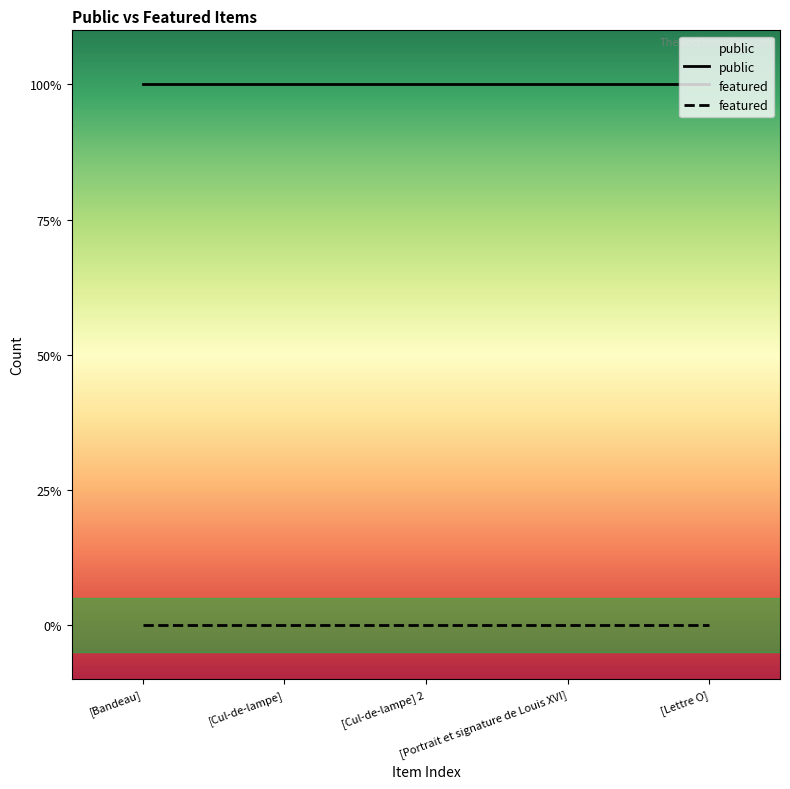

At [Cul-de-lampe] 2, list the series in order from largest to smallest.

public, featured